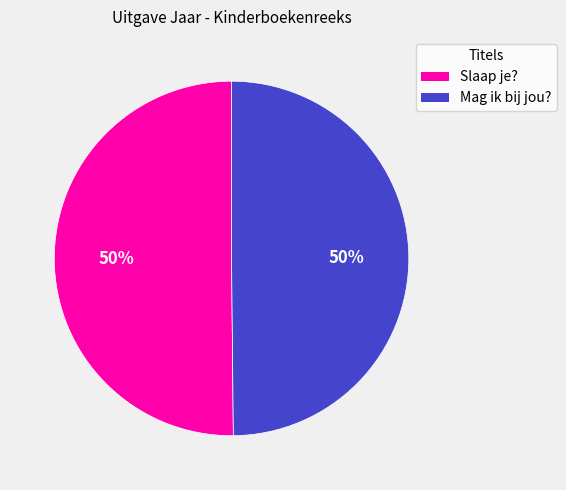

What is the ratio of the value at Mag ik bij jou? to the value at Slaap je??

1.0